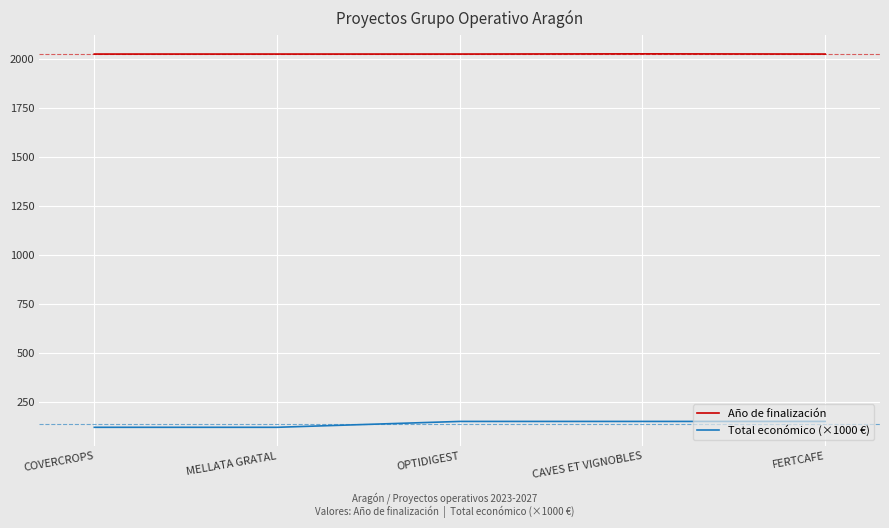

True or false: Año de finalización and Total económico (×1000 €) intersect in this chart.

False